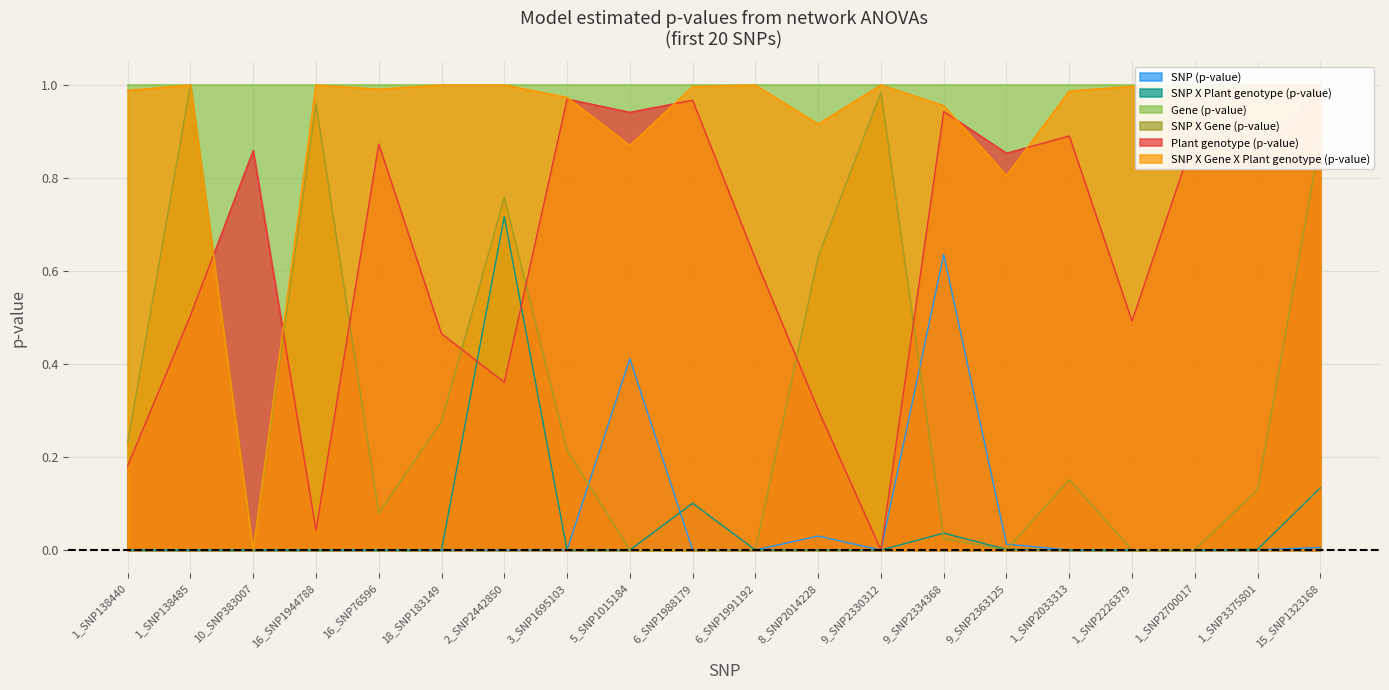

True or false: SNP X Plant genotype (p-value) and Gene (p-value) intersect in this chart.

False